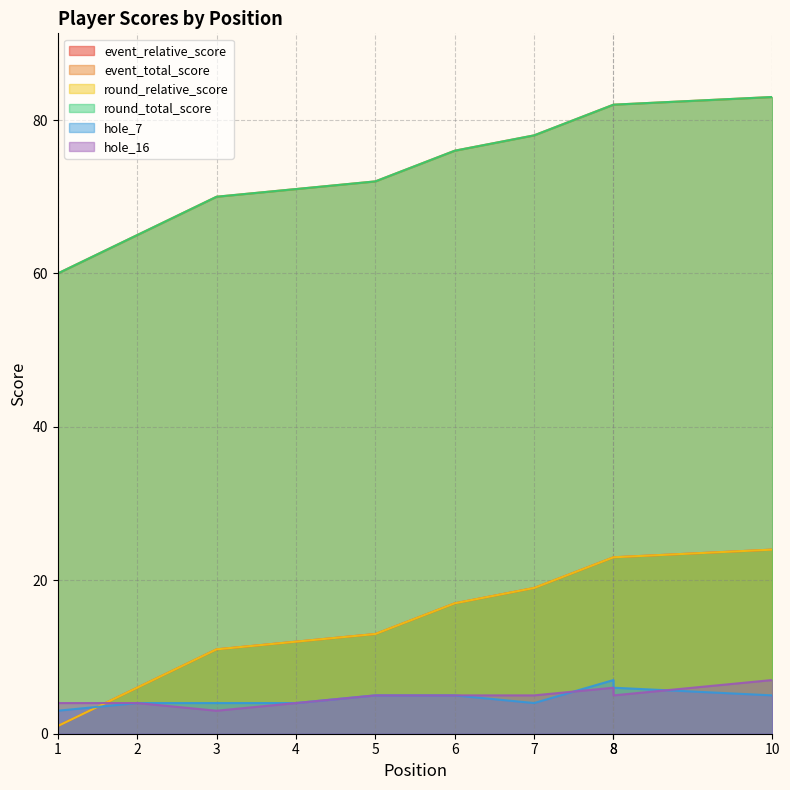

True or false: hole_7 has a value of 5 at 6.

True